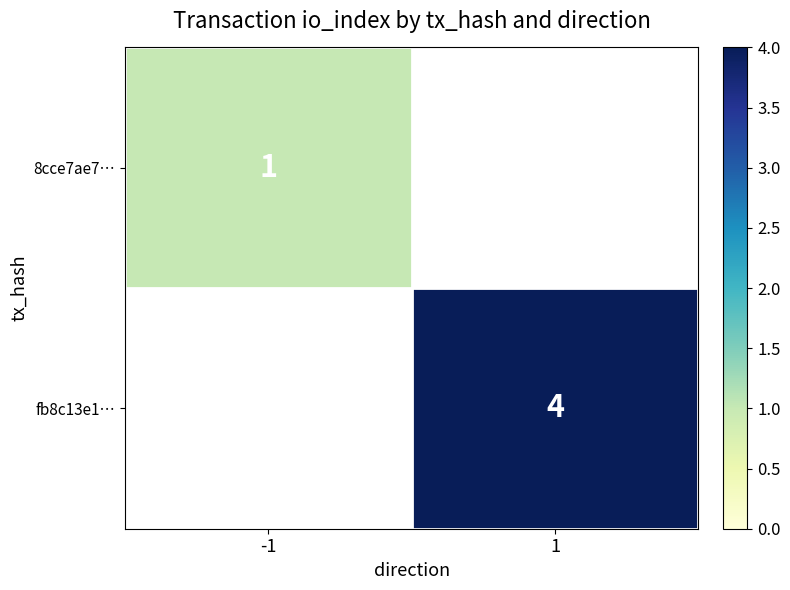

The value of fb8c13e1… at 1 is 4. True or false?

True